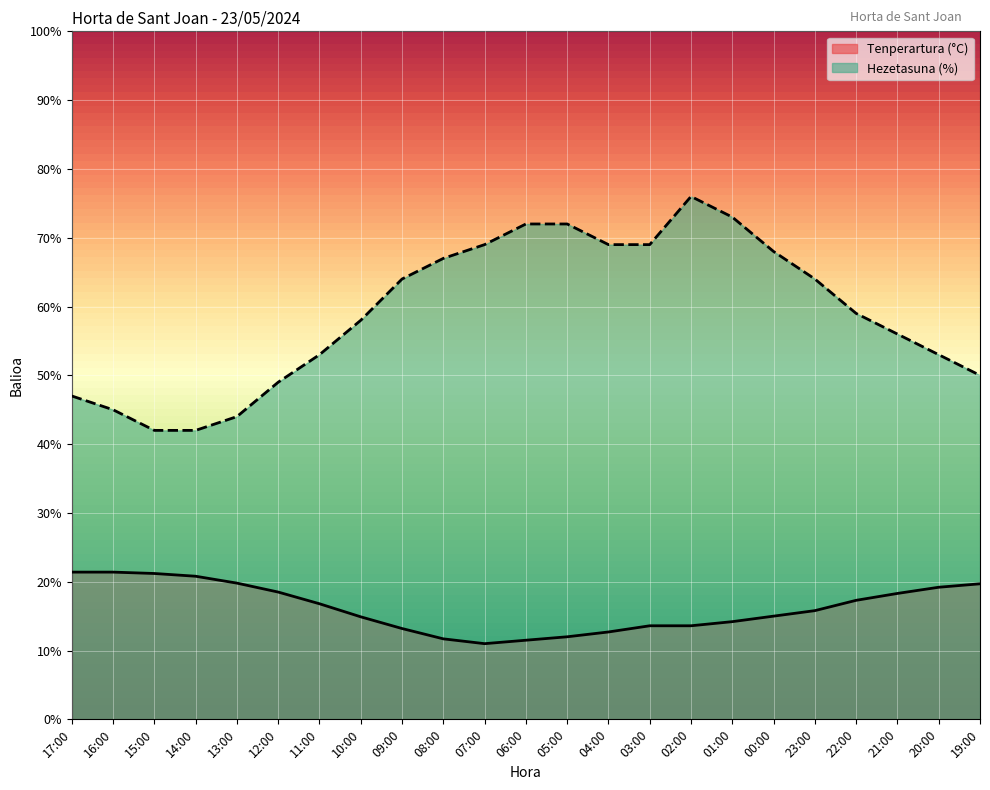

True or false: Hezetasuna (%) and Tenperartura (°C) cross at least once.

False